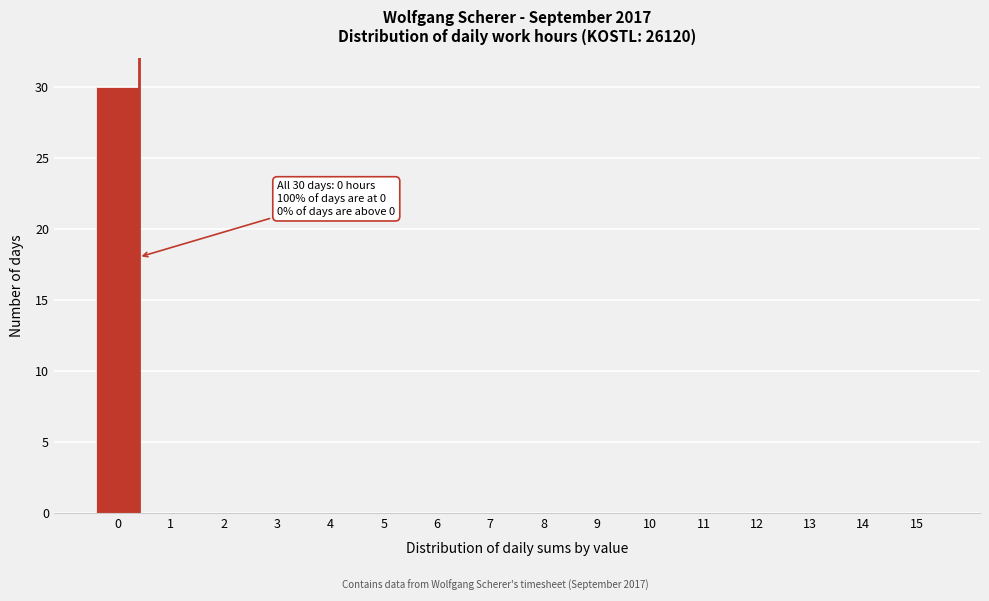

Reading right to left, what are all the values shown in this chart?

15=0	14=0	13=0	12=0	11=0	10=0	9=0	8=0	7=0	6=0	5=0	4=0	3=0	2=0	1=0	0=30